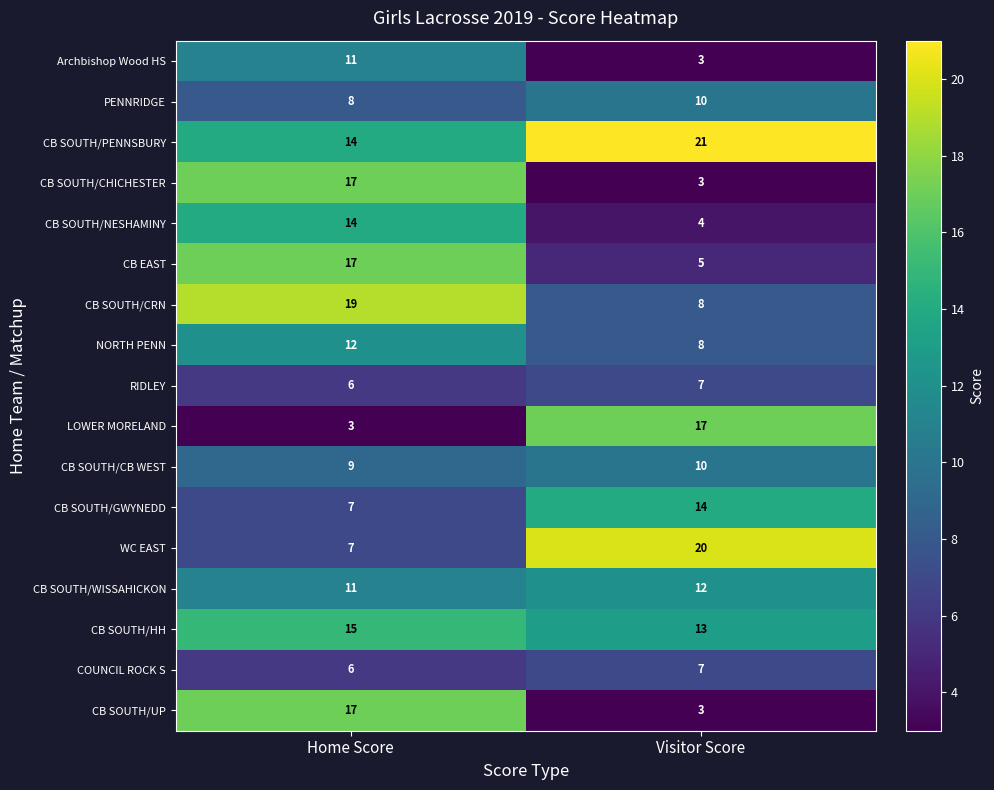

At how many categories does at least one series exceed 20?

1